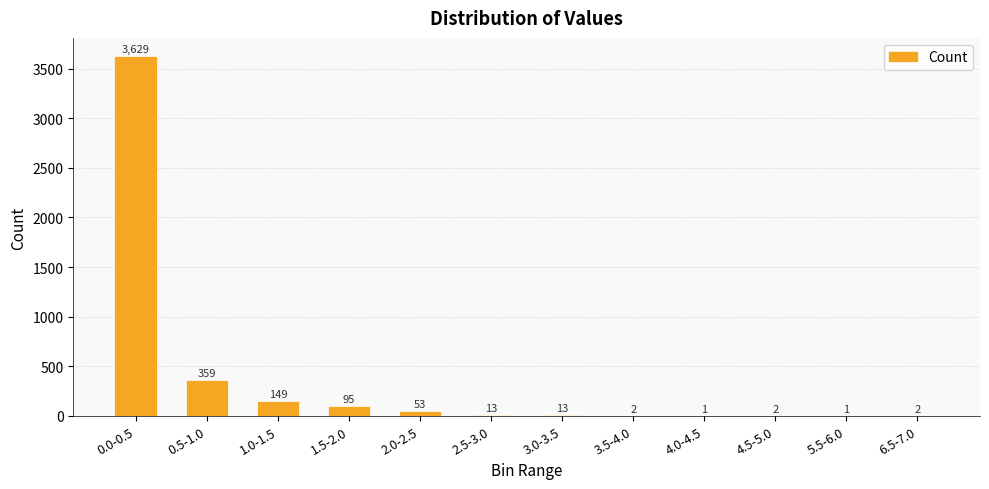

Reading left to right, extract all data points from this chart.

3629	359	149	95	53	13	13	2	1	2	1	2